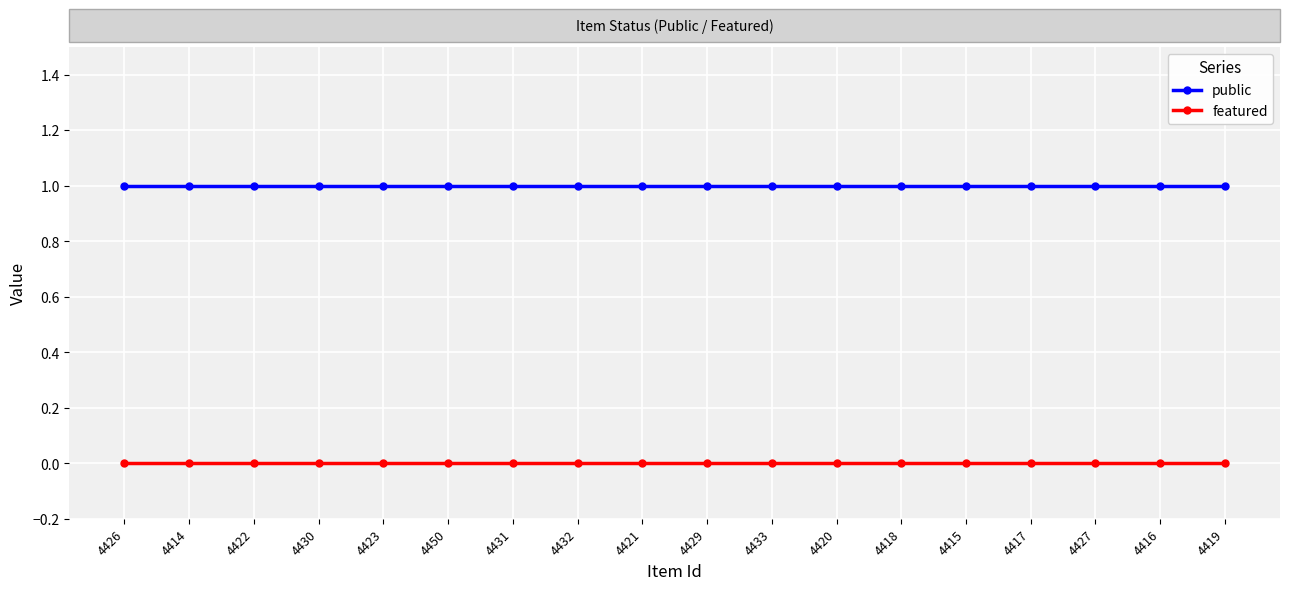

Is it true that featured equals 0 at 4419?

True